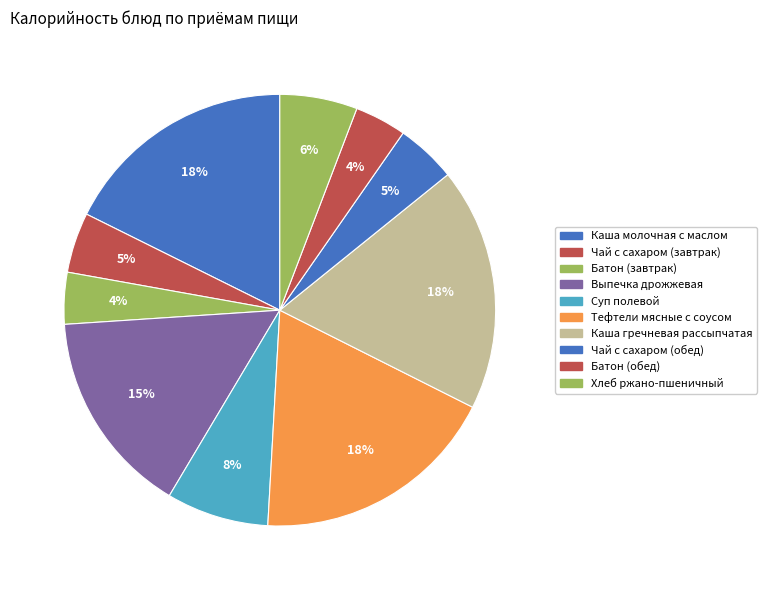

True or false: Батон (завтрак) accounts for 4% of the total.

True